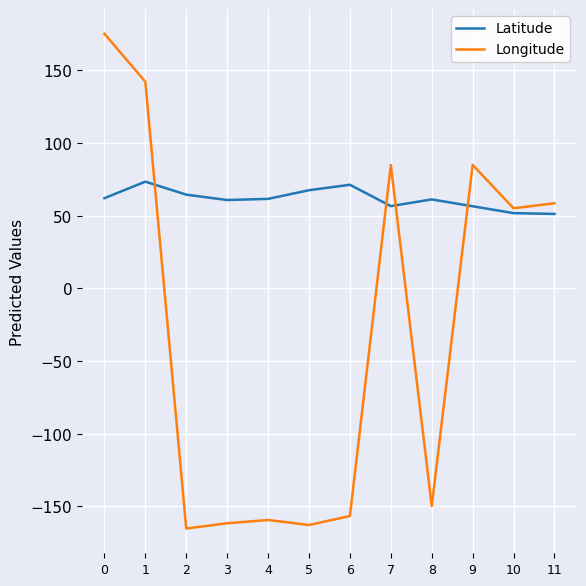

How many series are shown in this chart?

2